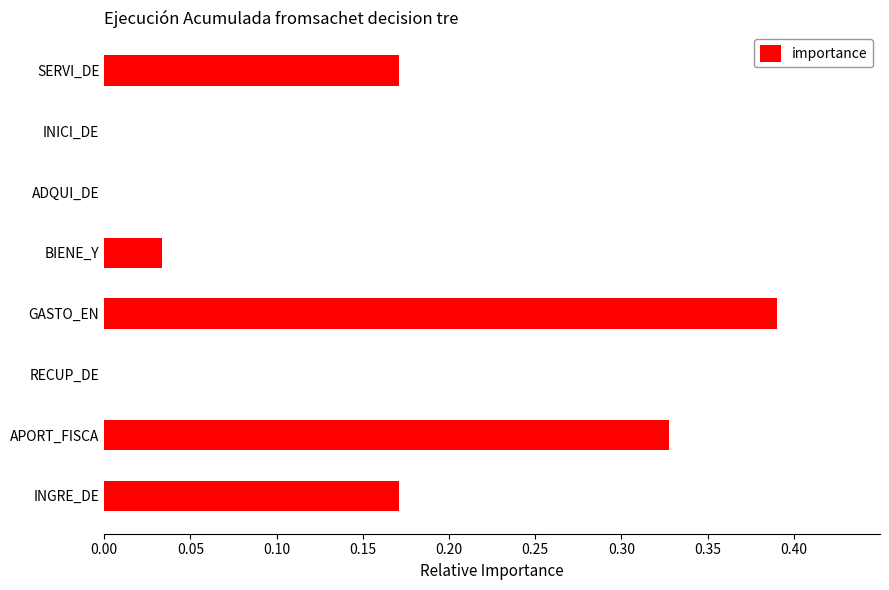

Which has a higher value, RECUP_DE or APORT_FISCA?

APORT_FISCA